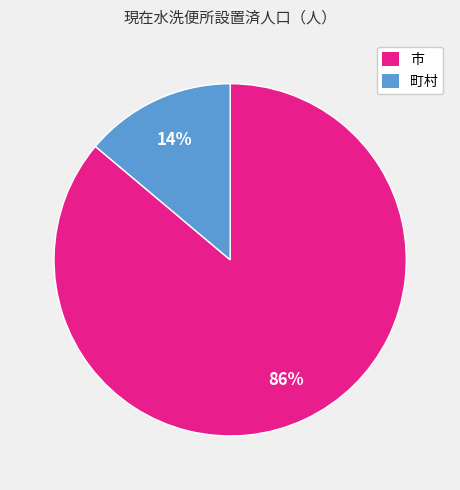

To the nearest percent, what is the difference between the largest and smallest slice percentages?

72%